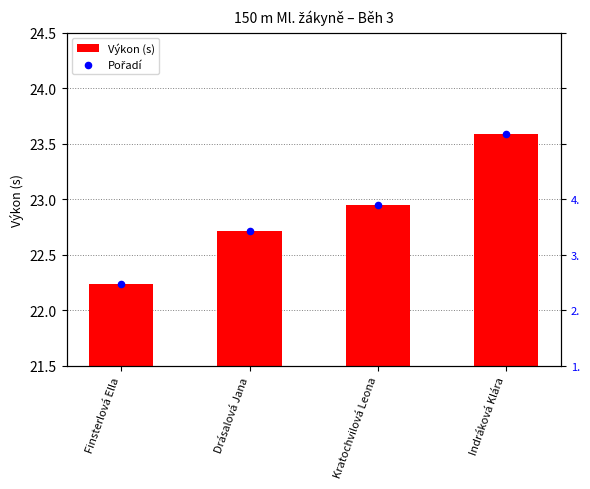

Is the value of Pořadí at Finsterlová Ella greater than the value of Výkon (s) at Finsterlová Ella?

No